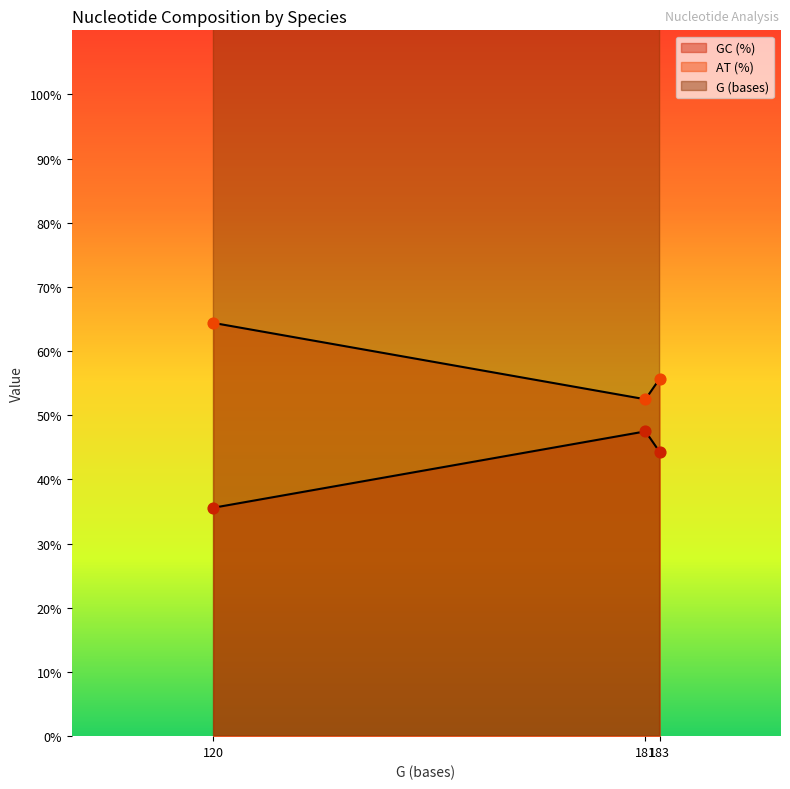

What are all the series names shown in the legend?

GC (%), AT (%), G (bases)